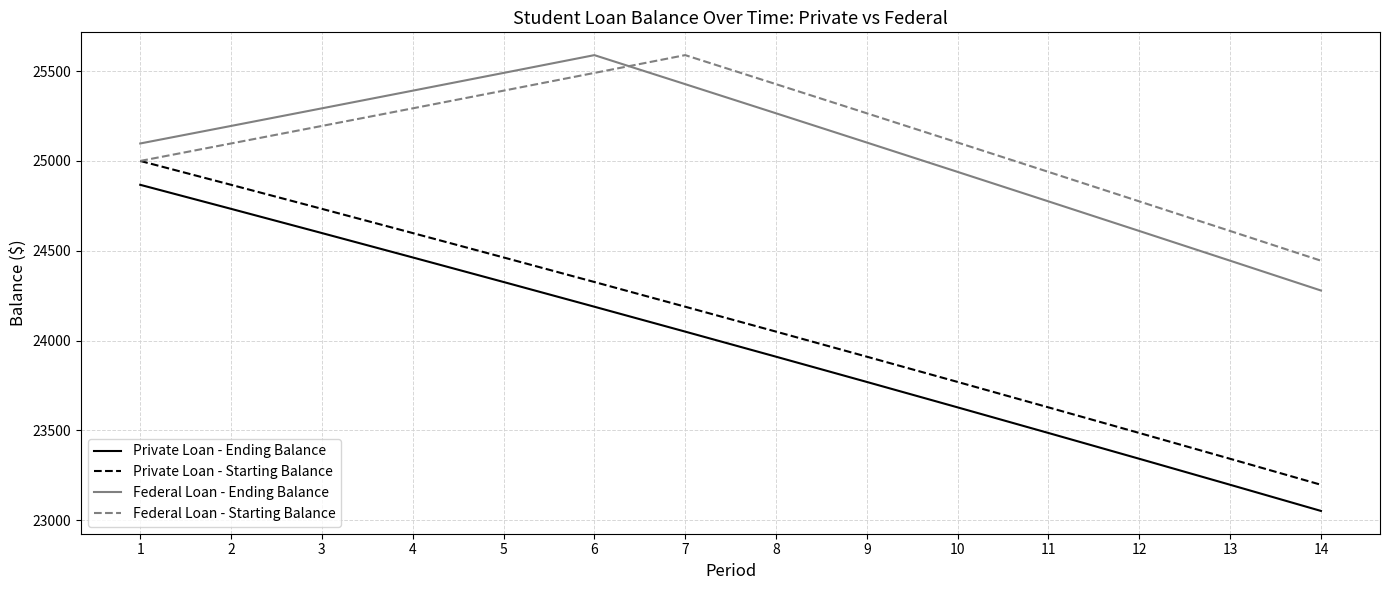

Which series has the largest range (max minus min)?

Private Loan - Ending Balance